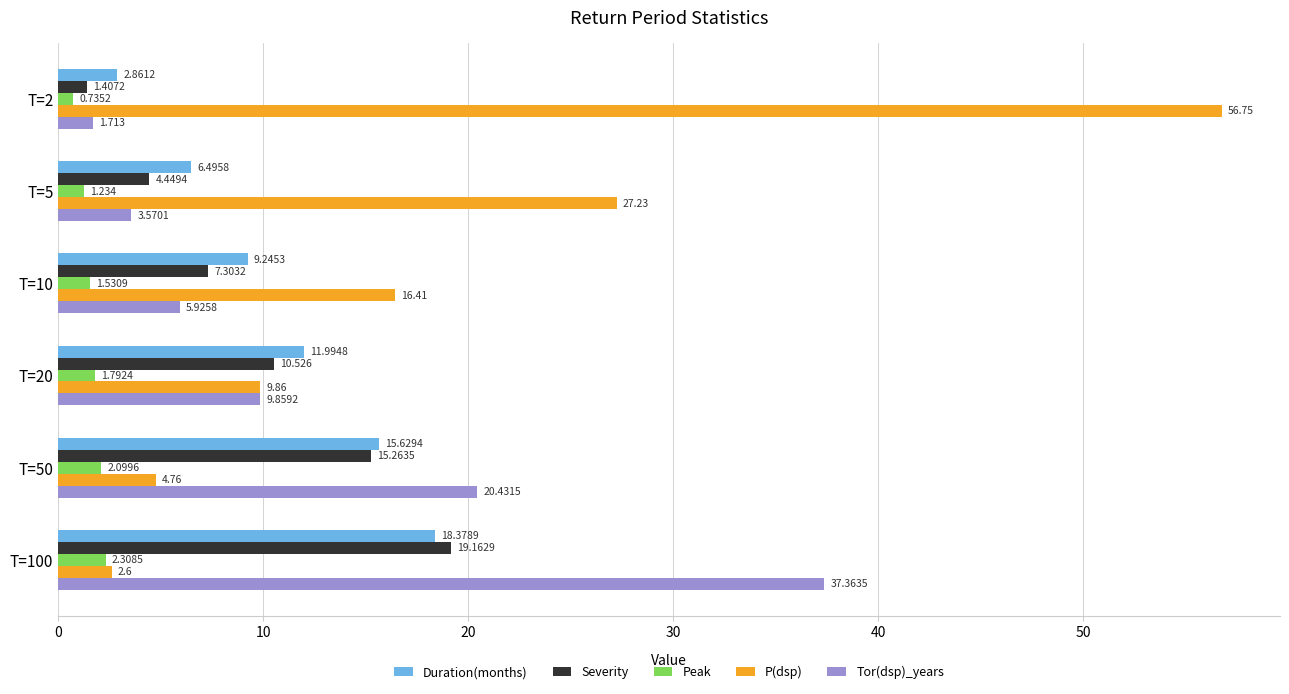

At T=10, list the series in order from smallest to largest.

Peak, Tor(dsp)_years, Severity, Duration(months), P(dsp)